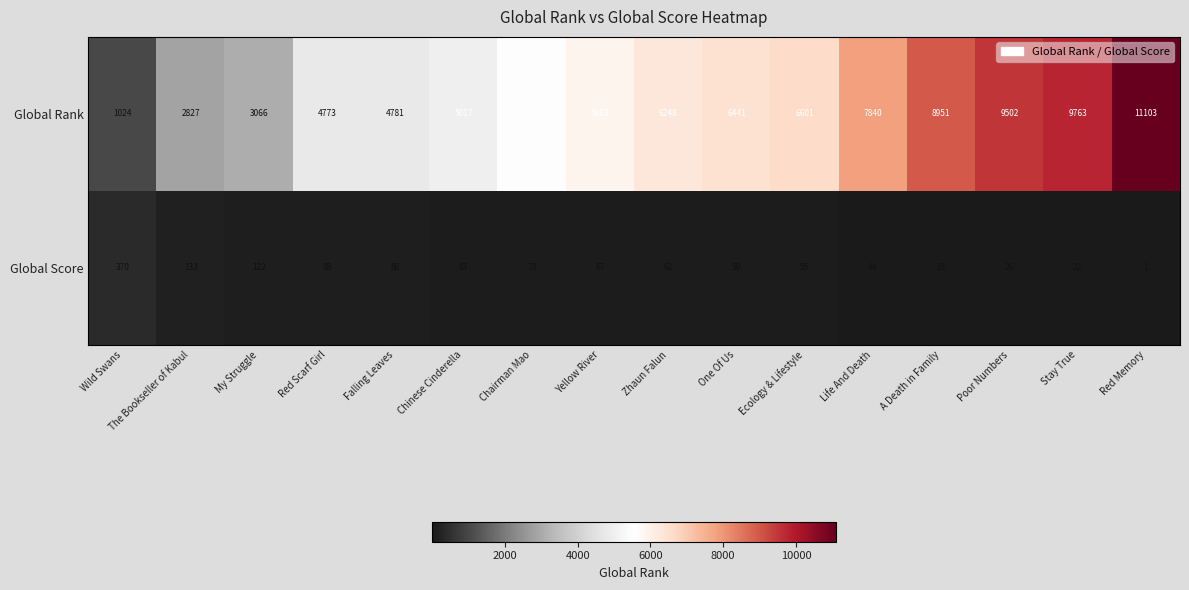

What is the difference between the highest and lowest values at Yellow River?

5816